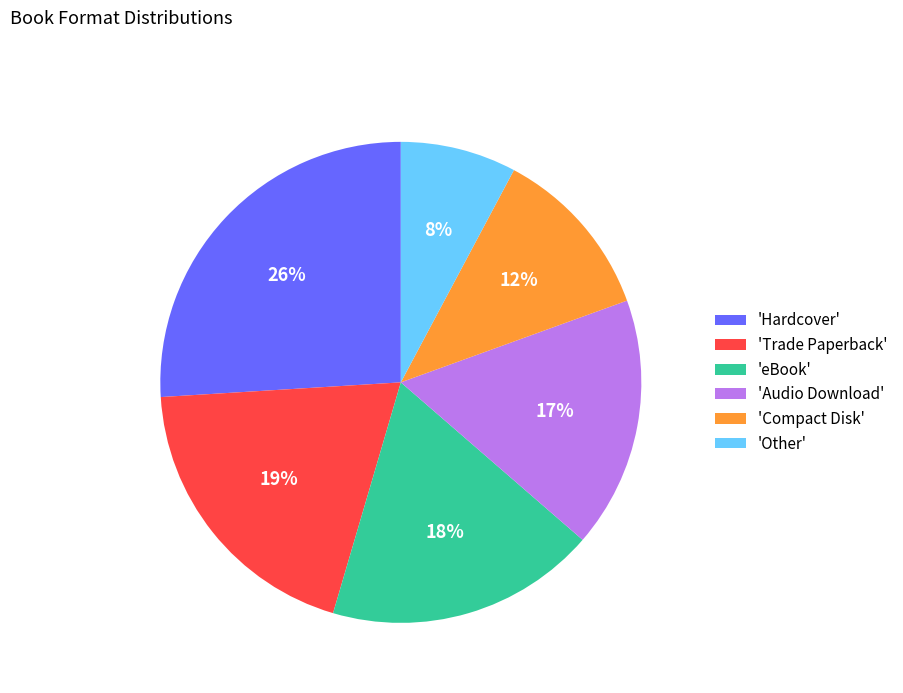

Do 'Trade Paperback' and 'Other' together represent more than half of the pie?

No